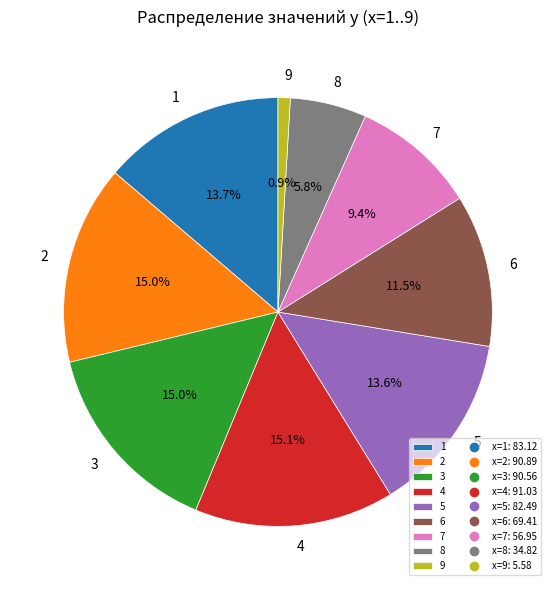

Is 1 the majority of the pie?

No